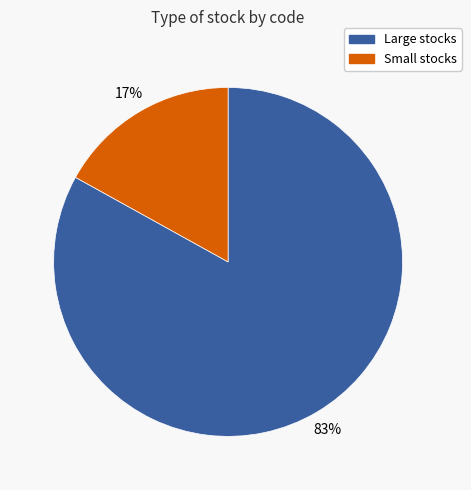

Is there any slice that represents more than half of the pie?

Yes